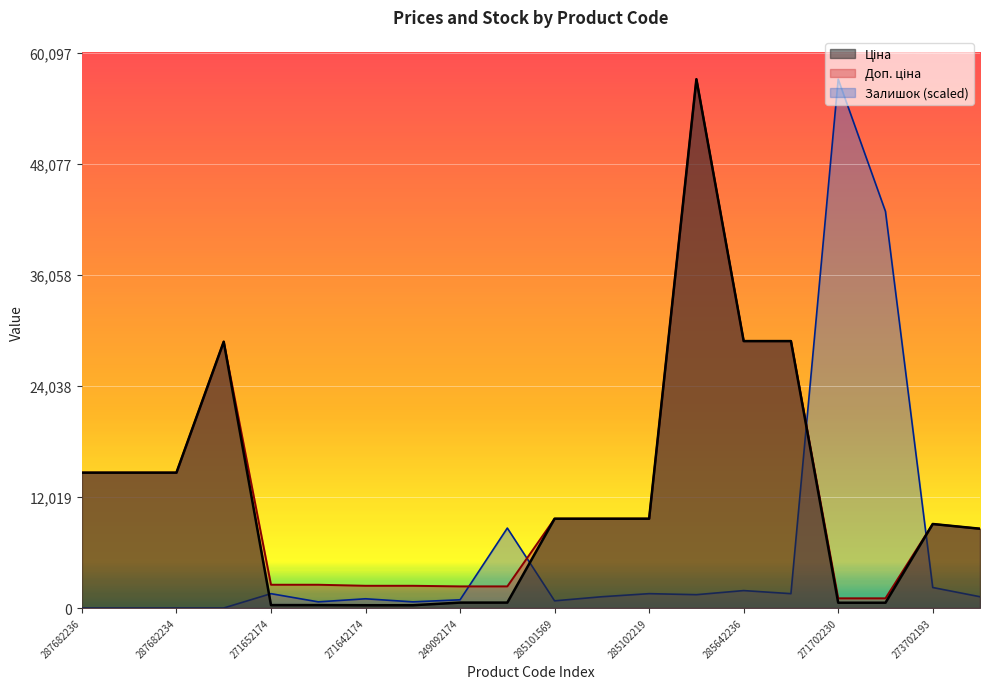

How many interior local peaks does the Залишок series have?

6